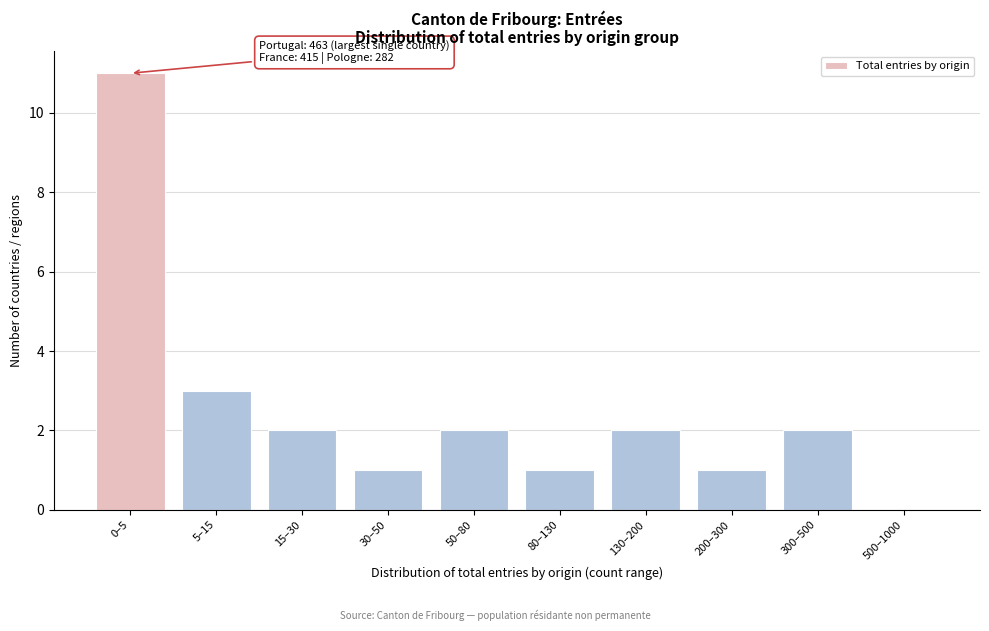

Reading right to left, extract all data points from this chart.

500–1000=0	300–500=2	200–300=1	130–200=2	80–130=1	50–80=2	30–50=1	15–30=2	5–15=3	0–5=11